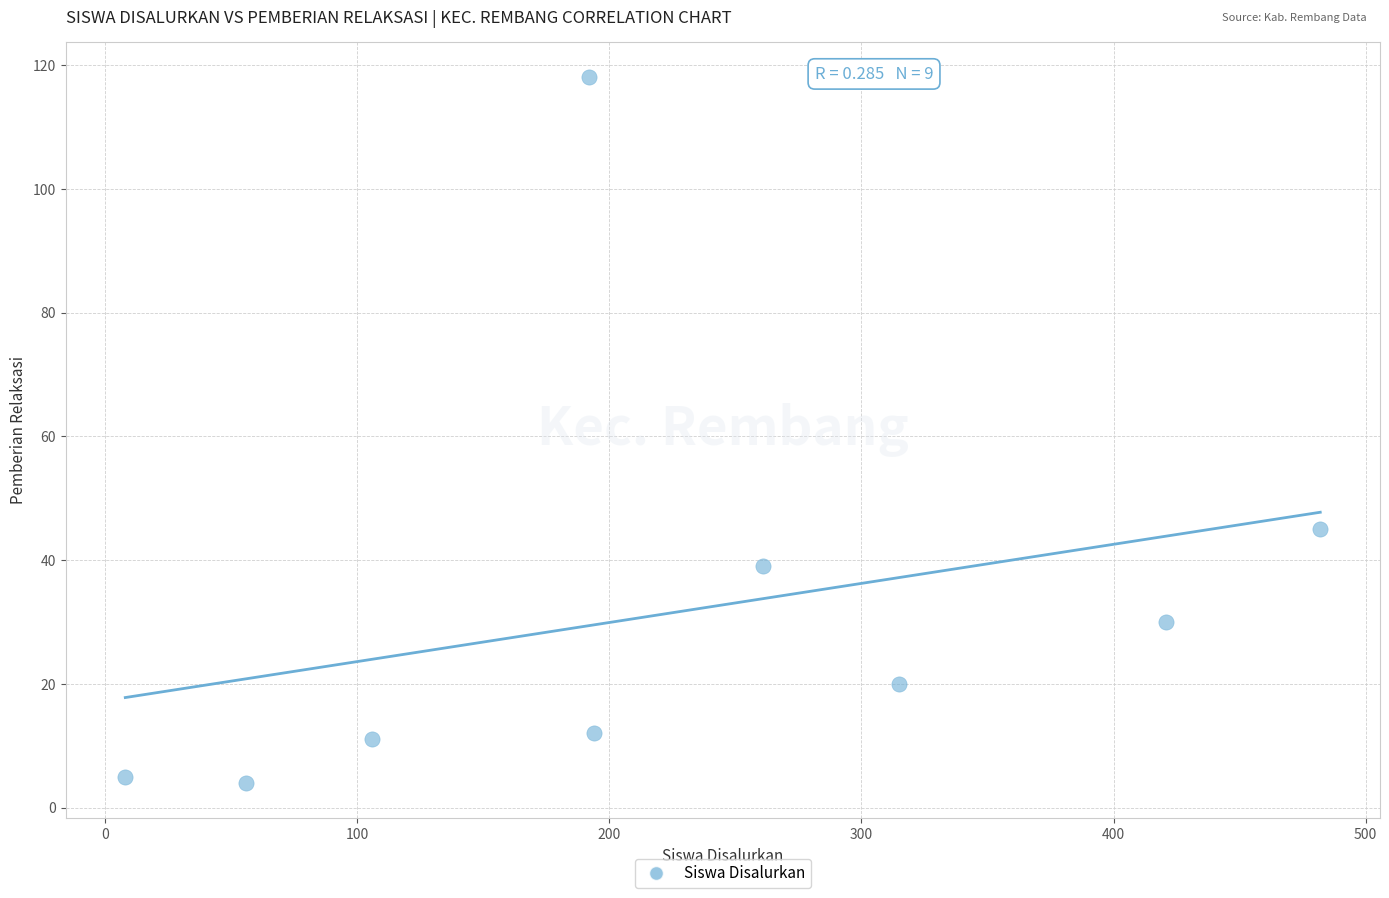

What is the range of X values (max minus min)?

474